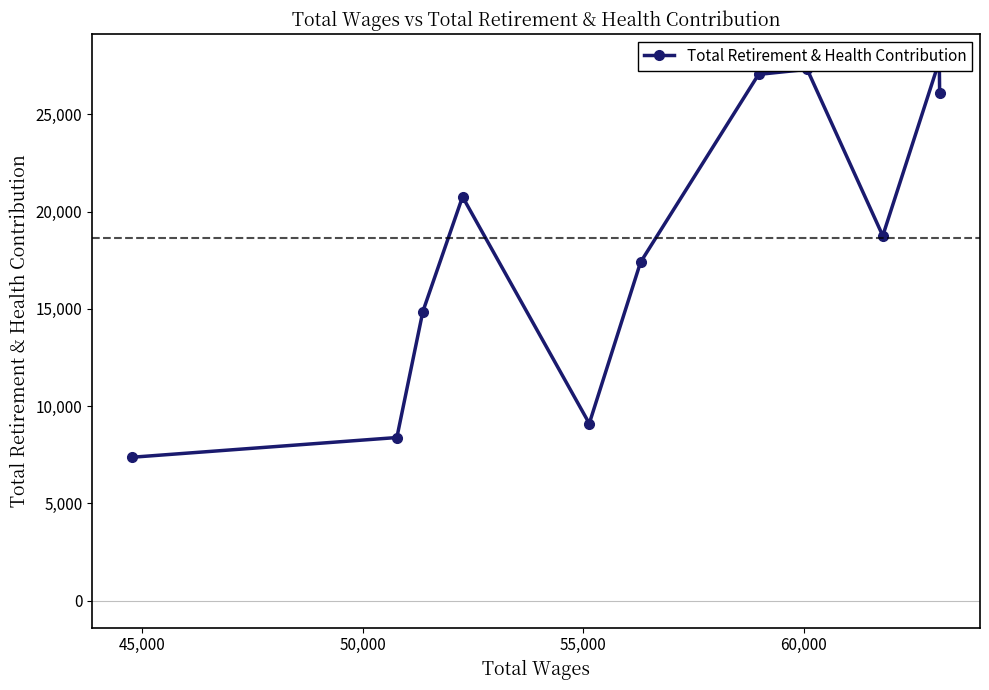

How many values exceed 18753?

5